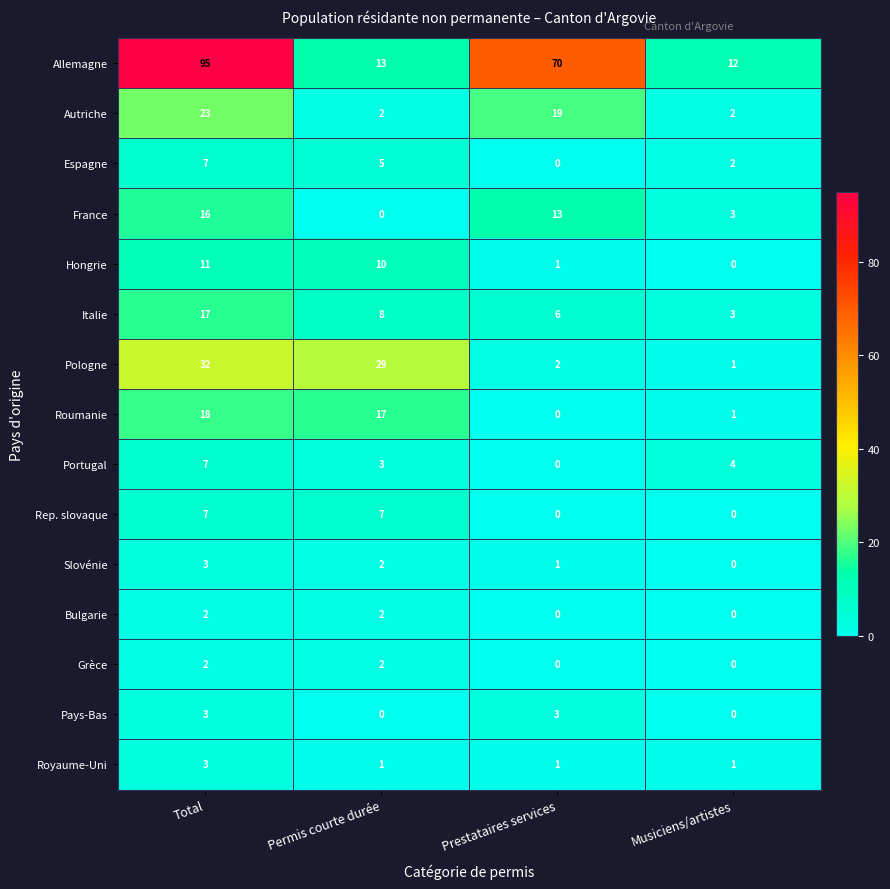

The value of Autriche at Total is 23. True or false?

True